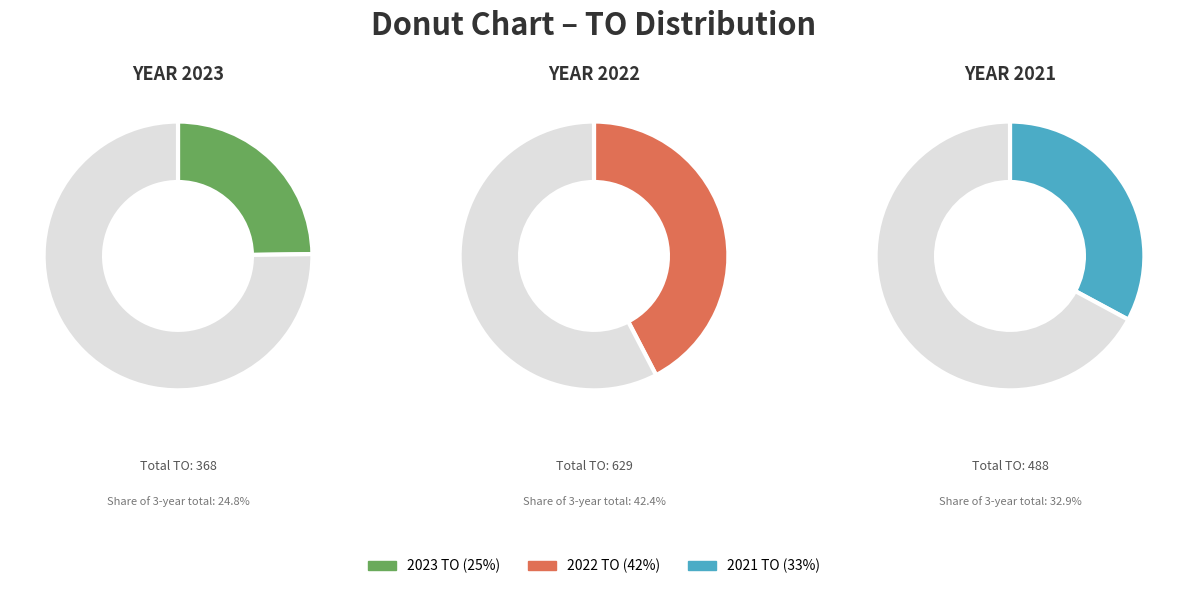

Is it true that 2020 2de aanpassing goedgekeurd is 13% of the pie?

False